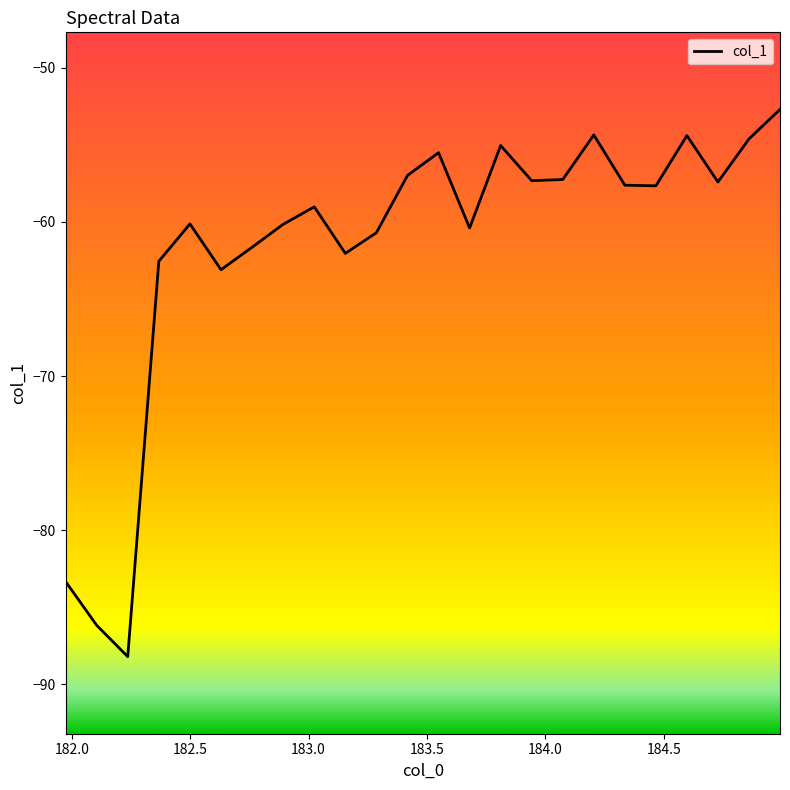

What is the difference between the maximum and minimum values?

35.5